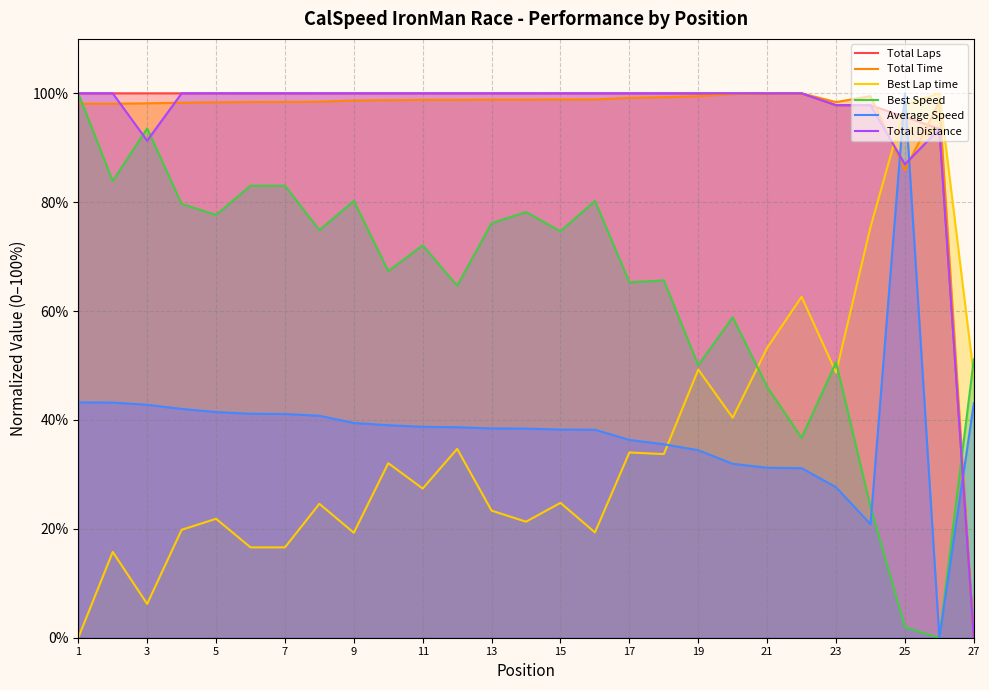

What is the spread (max minus min) of values at 23?

70.7